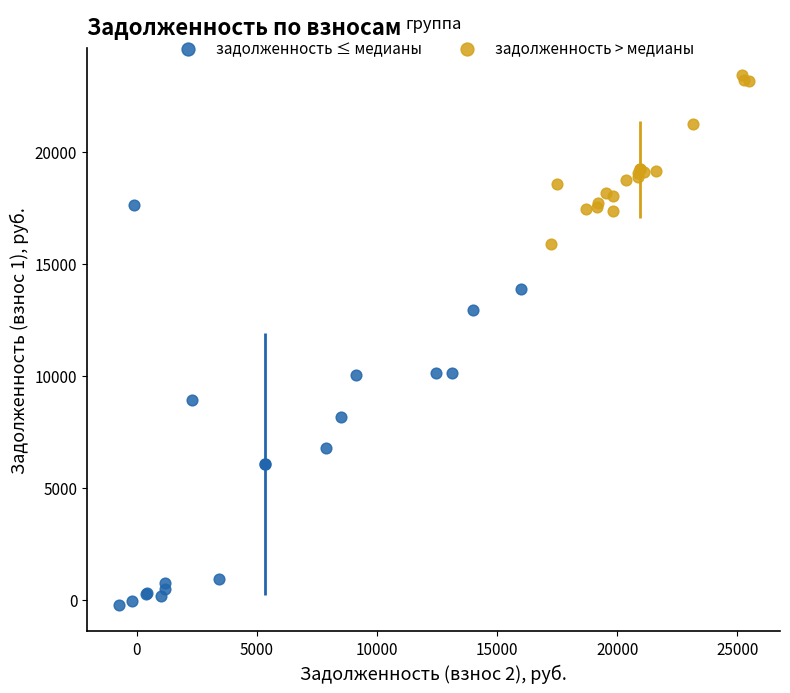

Which series reaches the minimum Y coordinate?

задолженность ≤ медианы